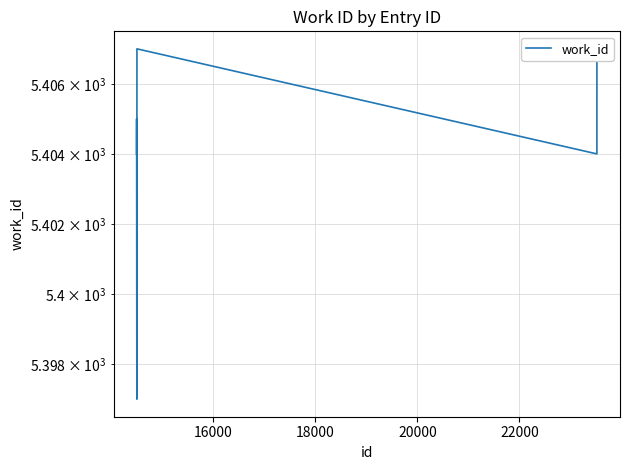

What is the greatest value displayed?

5407